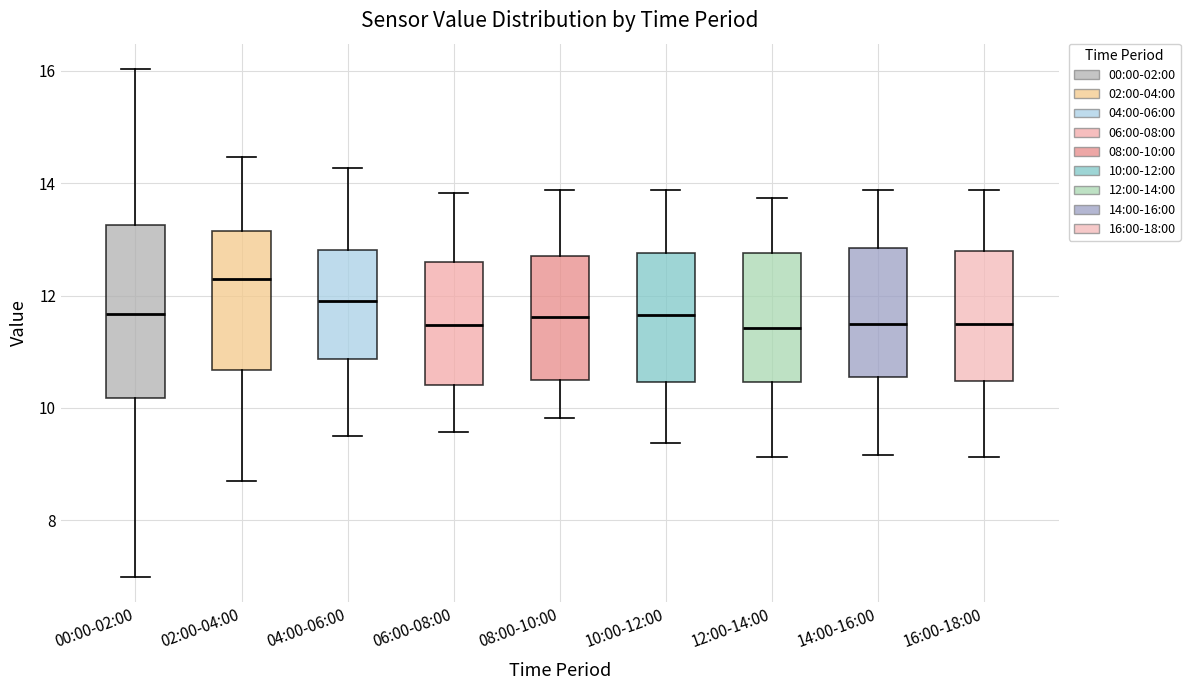

Comparing the boxes themselves (not the whiskers), which one is the tallest?

00:00-02:00